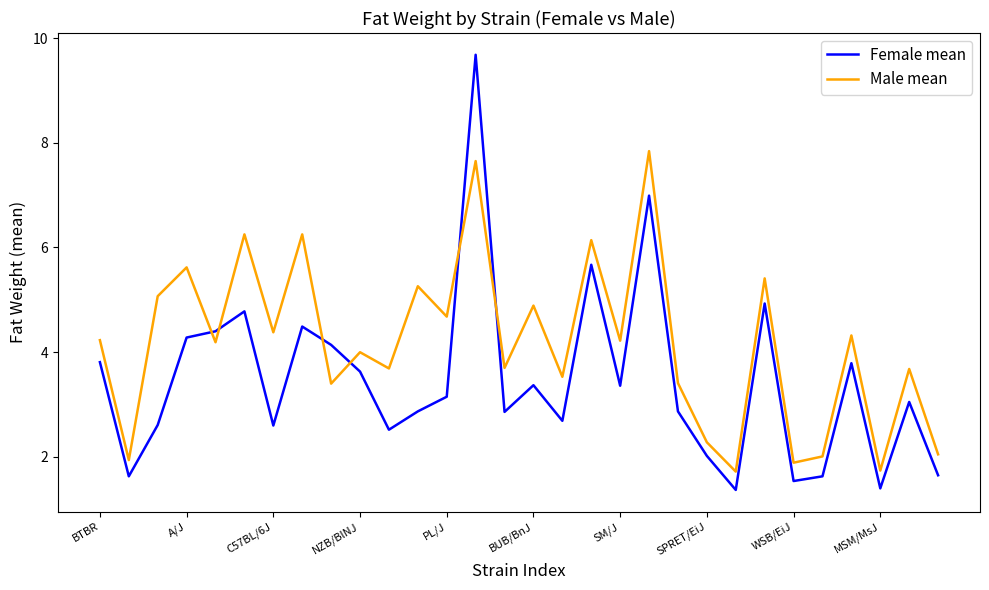

How many lines are shown in the chart?

2